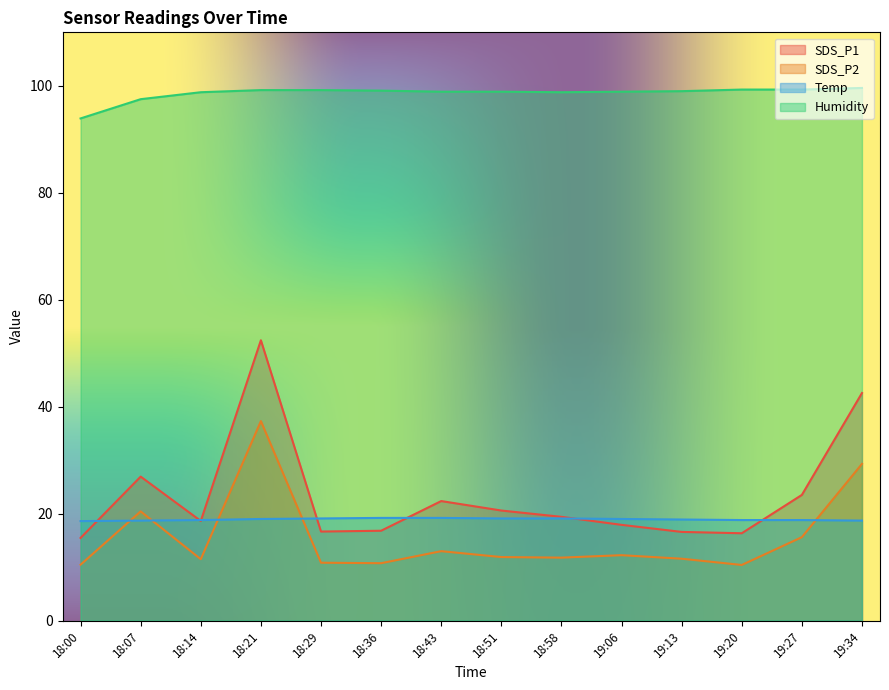

What value does the SDS_P2 series have at 19:20?

10.4